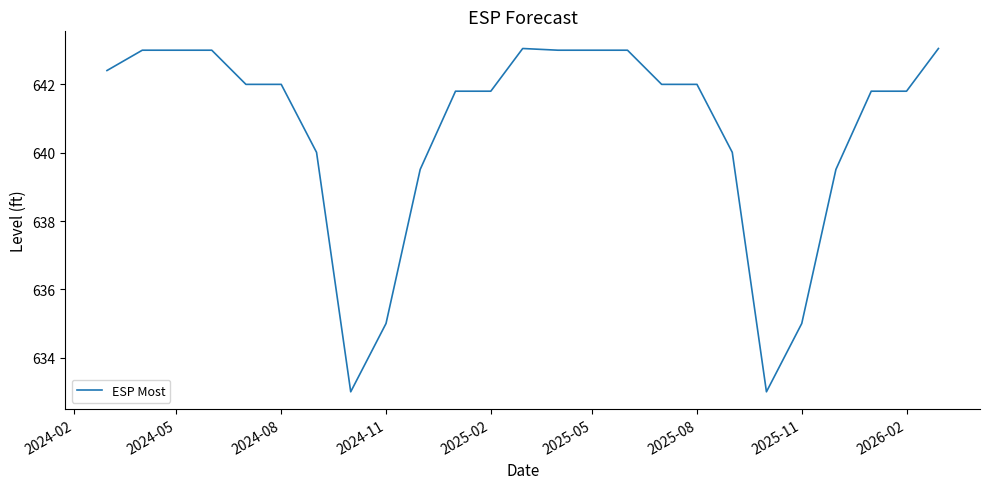

What is the minimum value shown in the chart?

633.0